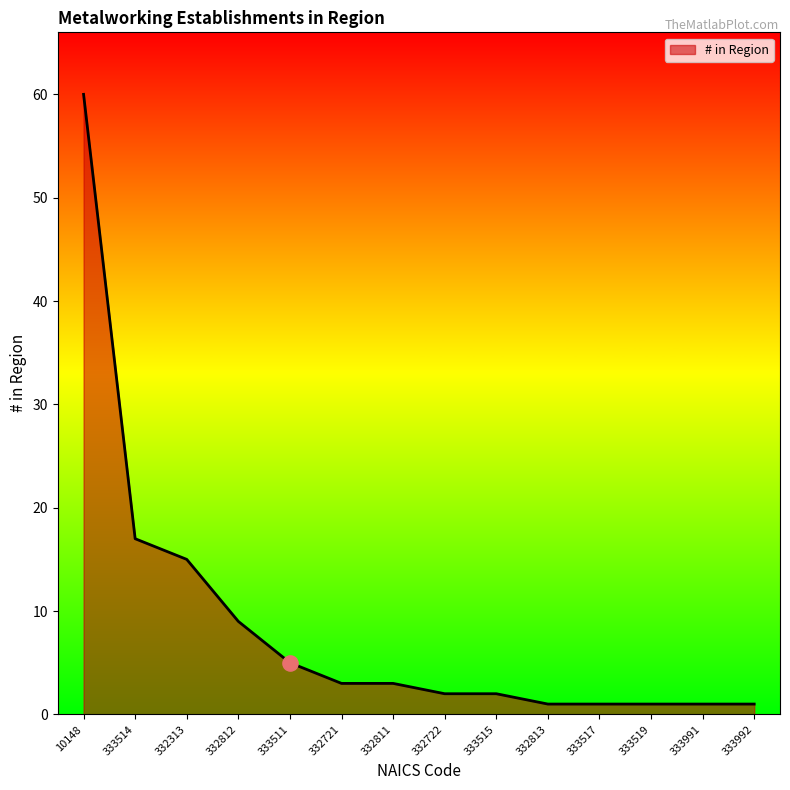

What is the ratio of the value at 332812 to the value at 333992?

9.0